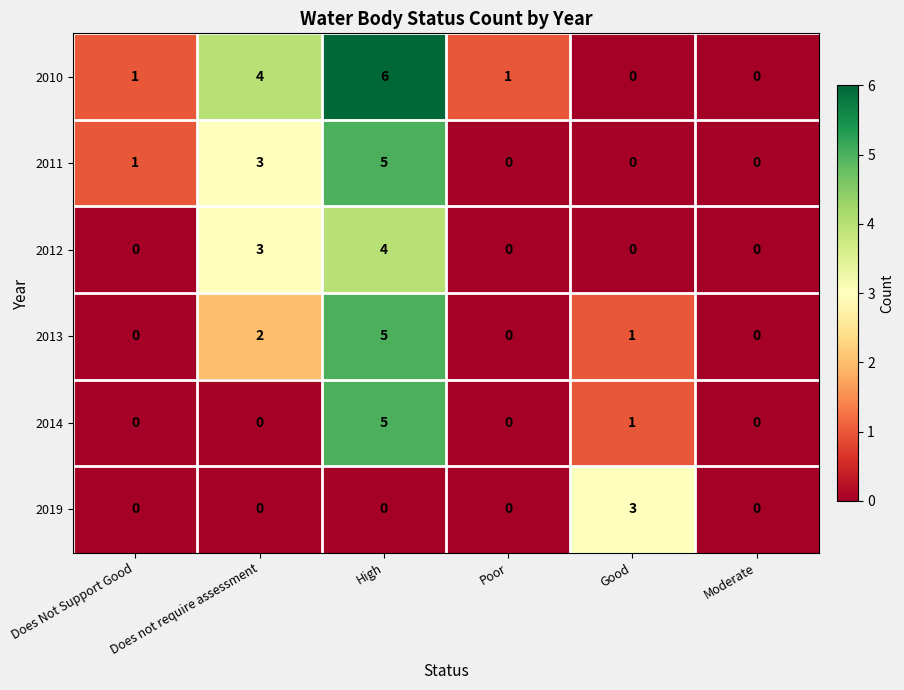

What is the difference between the highest and lowest values at Poor?

1